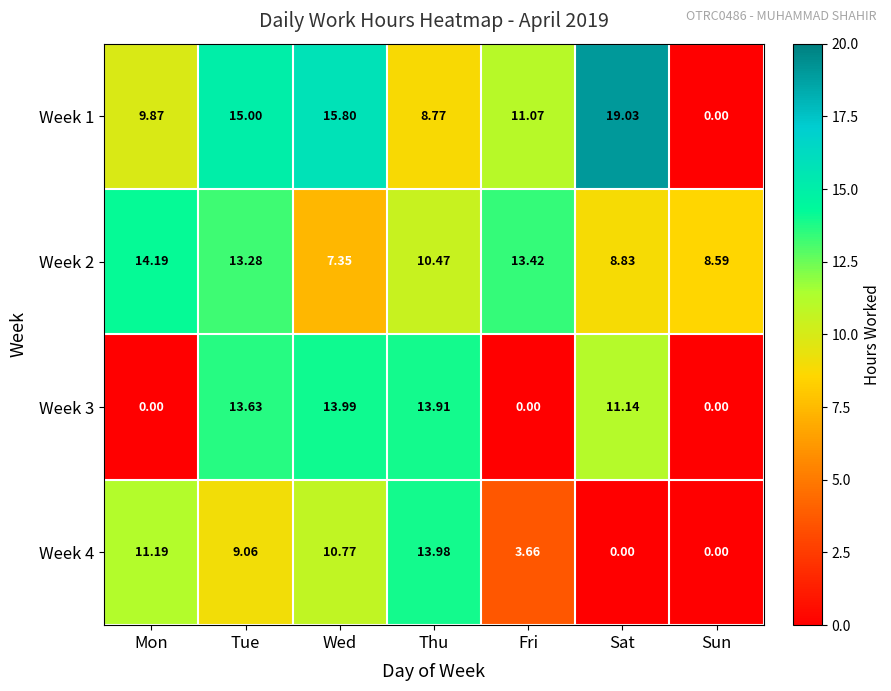

At which category is the sum across all series the highest?

Tue